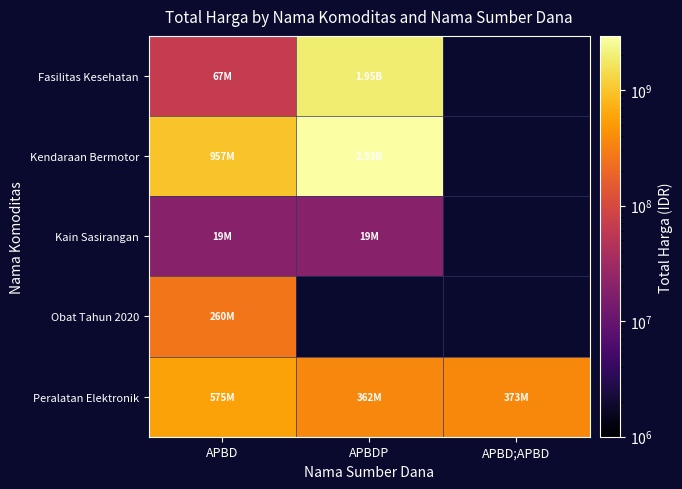

What is the maximum value for Peralatan Elektronik?

575363000.0